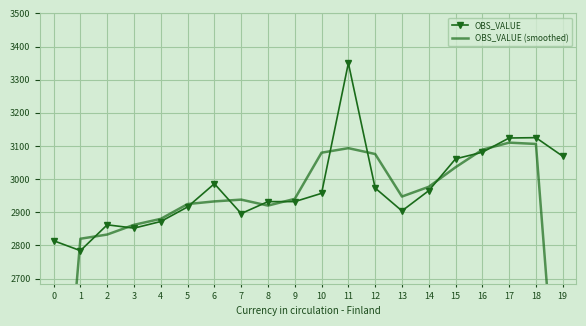

What are all the series names shown in the legend?

OBS_VALUE, OBS_VALUE (smoothed)